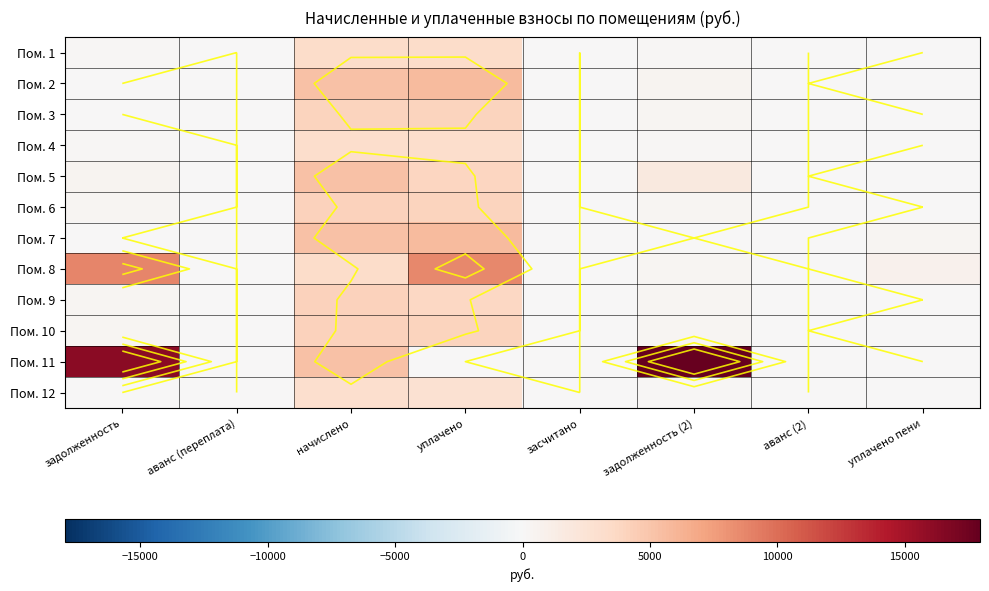

What is the total value across all series at начислено?

50149.7